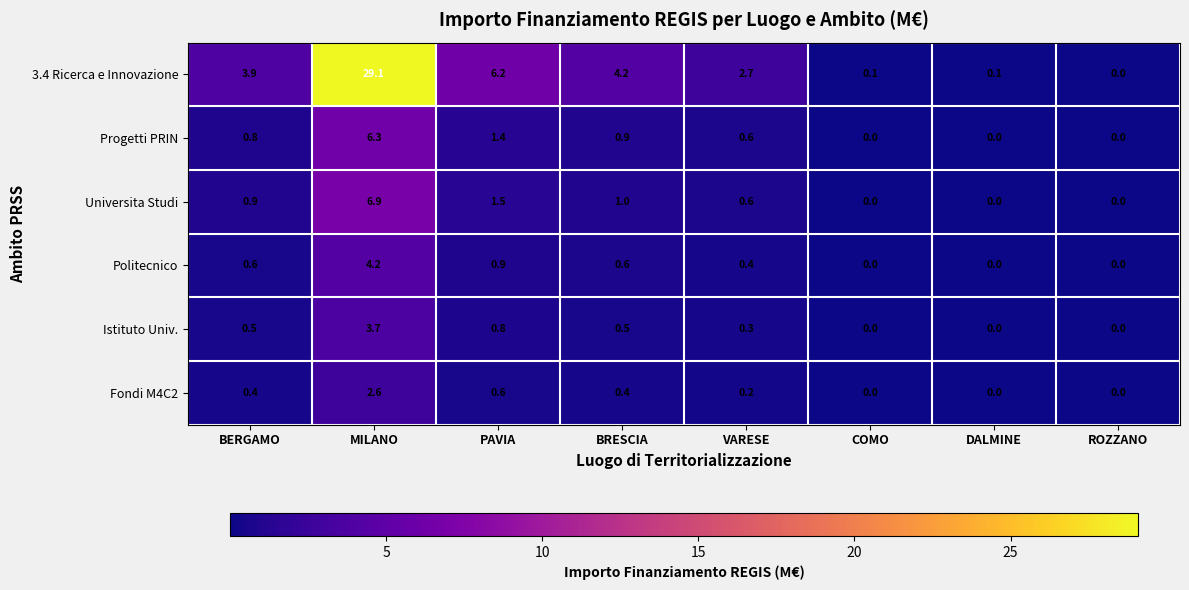

How many series are shown in this chart?

6